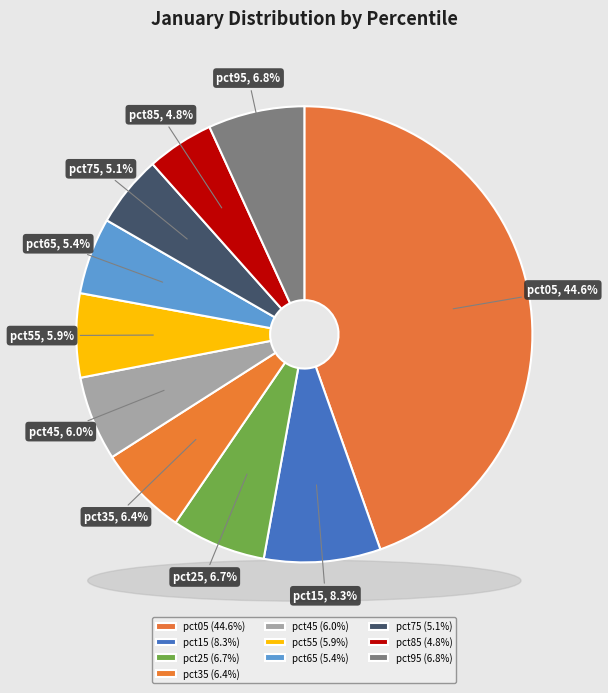

How many slices are in this pie chart?

10